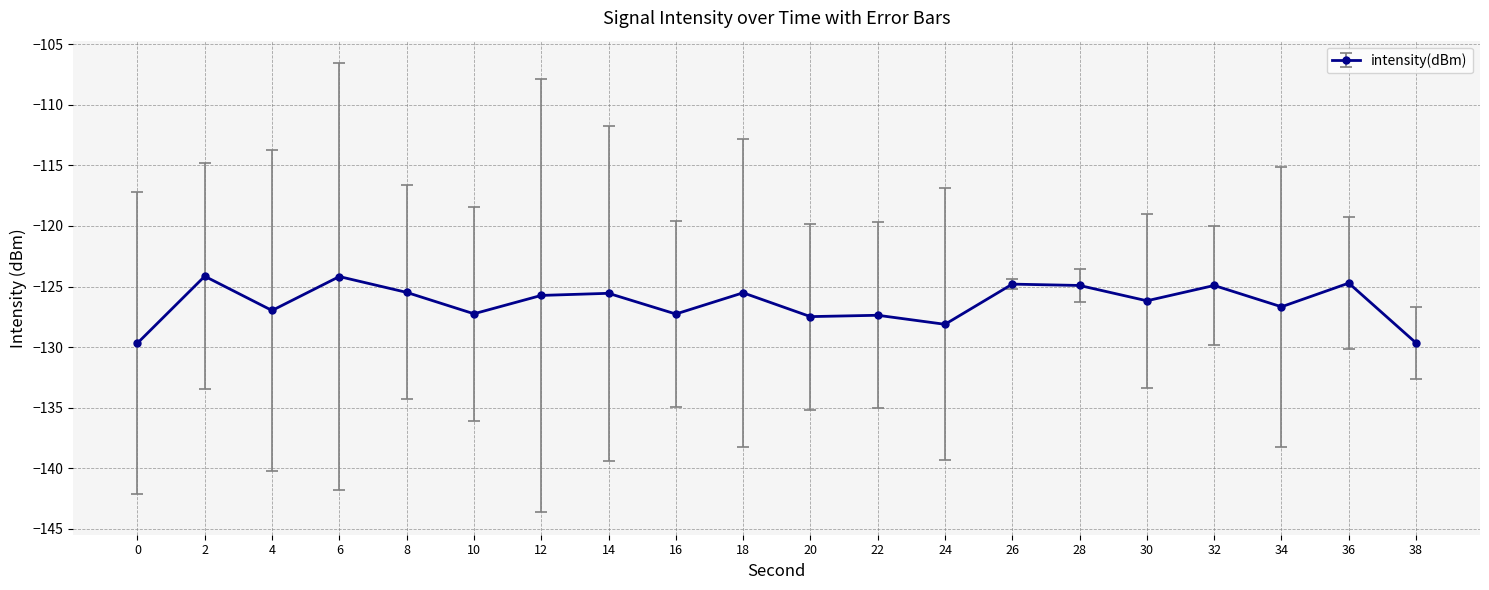

The value at 34 is -204.3. True or false?

False